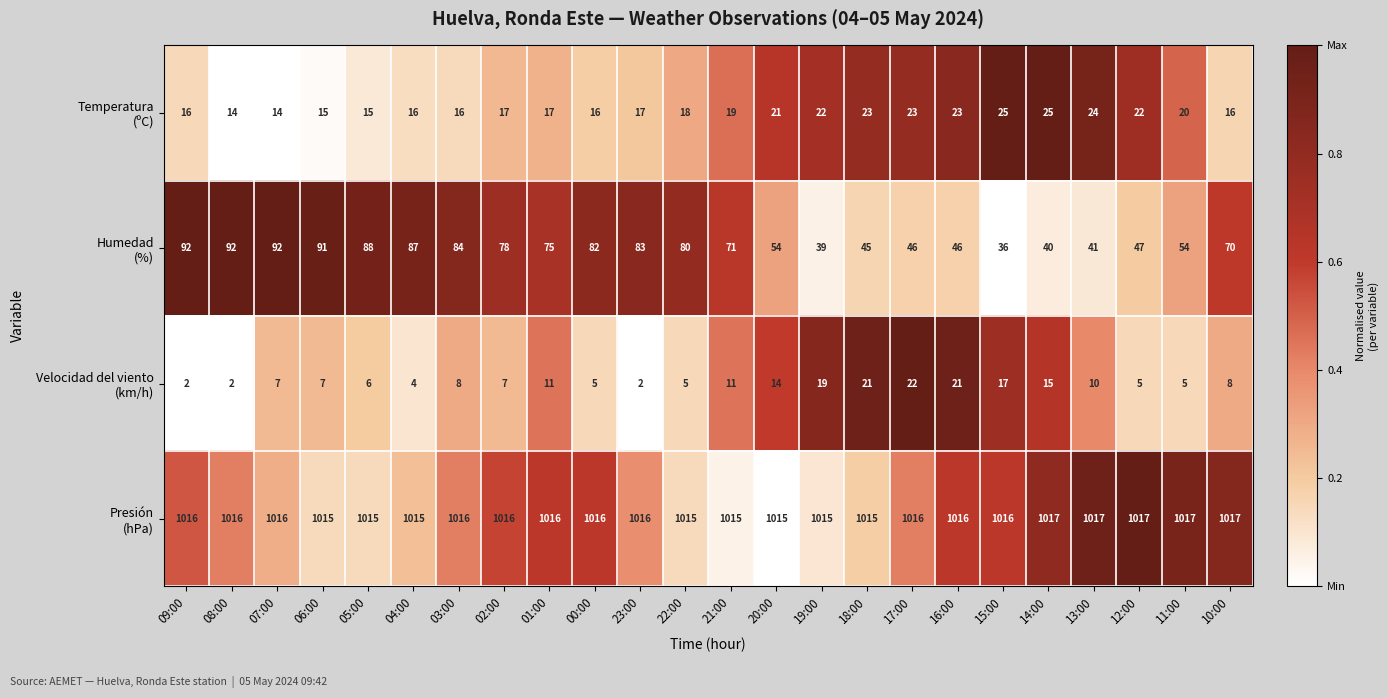

What is the difference between the highest and lowest values at 11:00?

1012